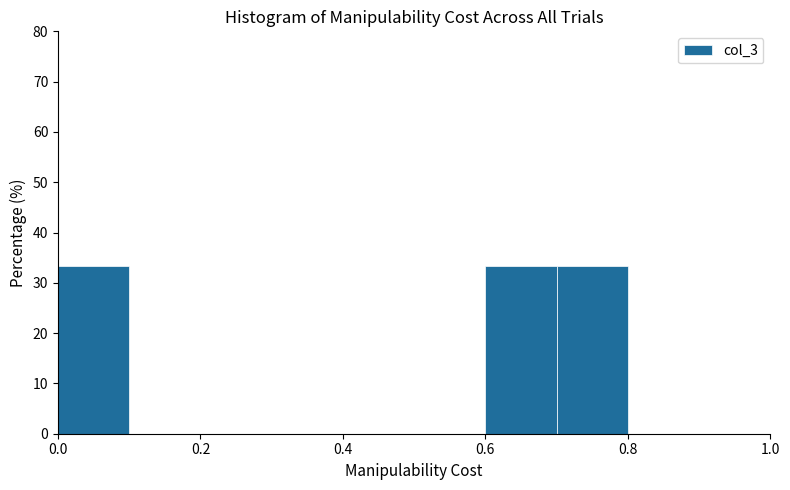

Reading left to right, transcribe this chart: for each bar, give the range it covers on the x-axis and its height. The values are not printed on the chart, so give them approximately, as read against the axis.

0.0 to 0.1: 33
0.1 to 0.2: 0
0.2 to 0.3: 0
0.3 to 0.4: 0
0.4 to 0.5: 0
0.5 to 0.6: 0
0.6 to 0.7: 33
0.7 to 0.8: 33
0.8 to 0.9: 0
0.9 to 1.0: 0